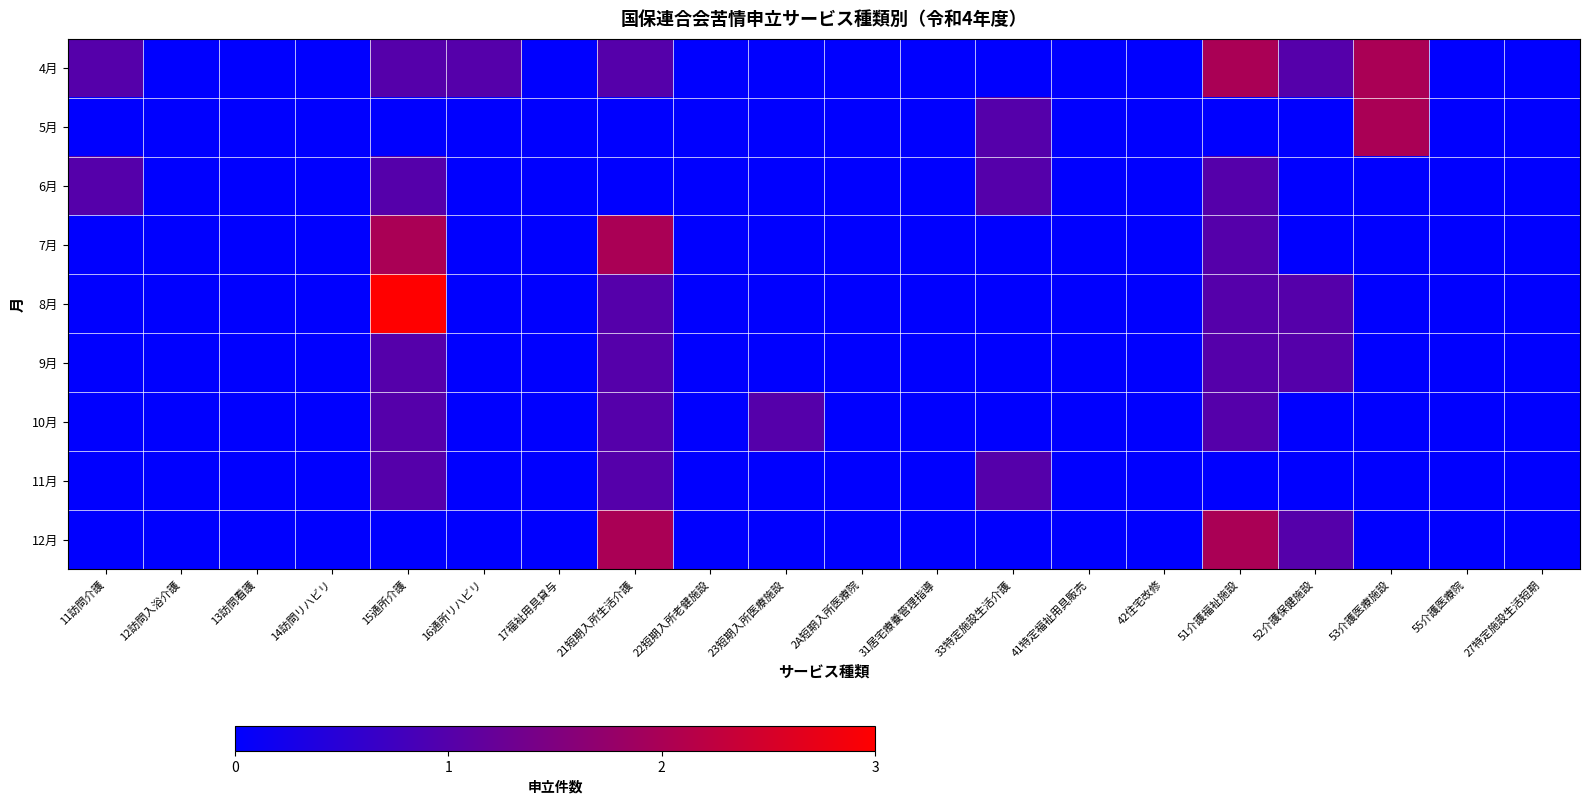

How many distinct data groups are displayed?

9